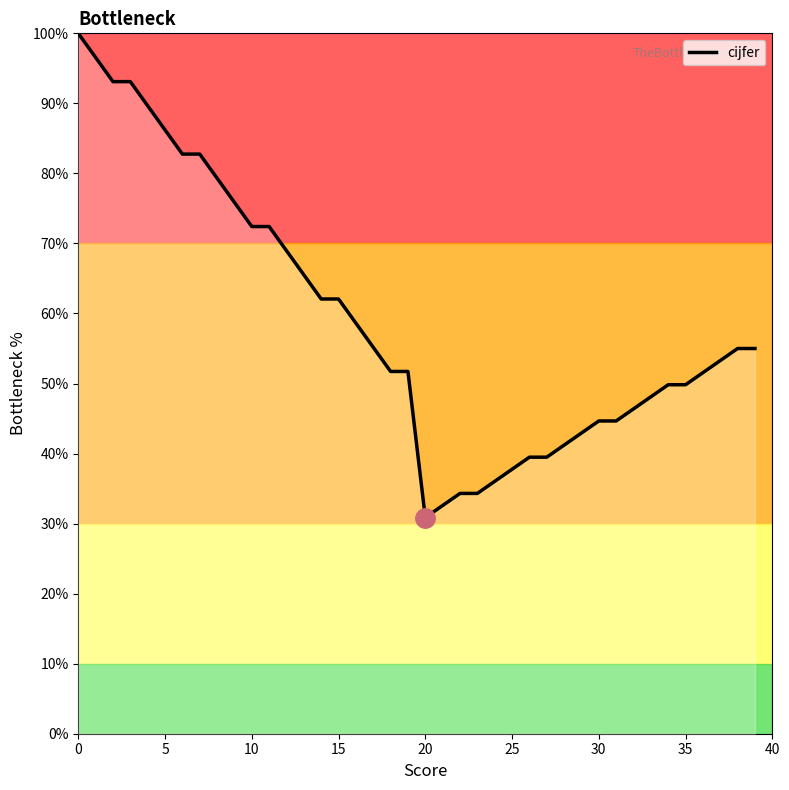

What is the maximum value shown in the chart?

100.0